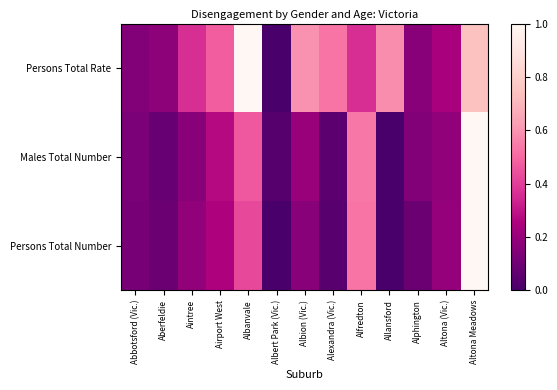

Which has a higher value, Altona (Vic.) or Alexandra (Vic.)?

Alexandra (Vic.)